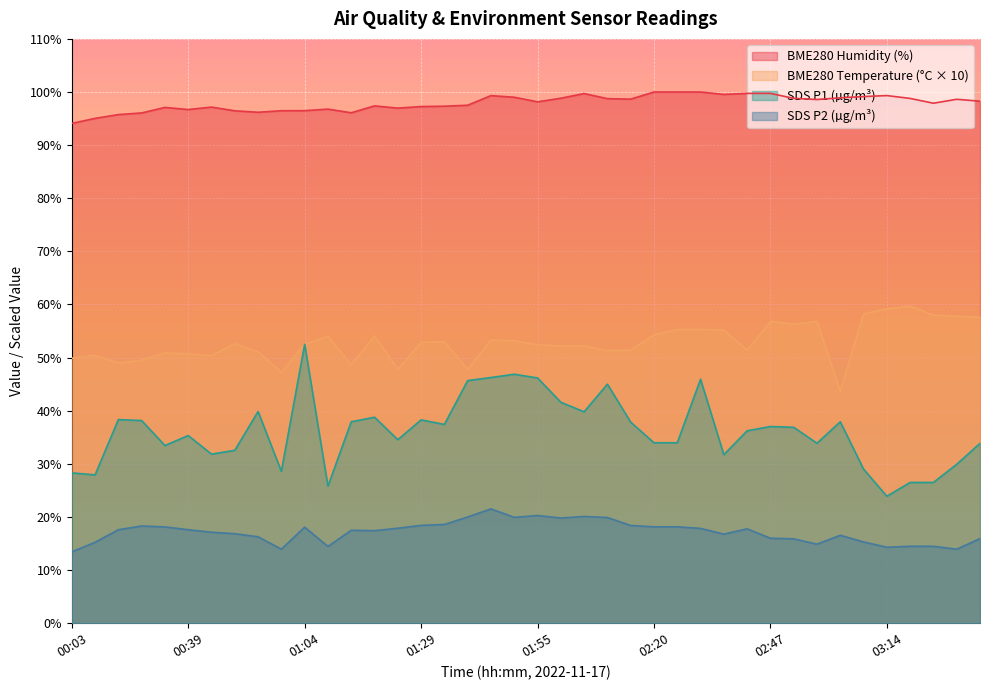

Where is SDS_P2 nearest to the value 17?

00:44